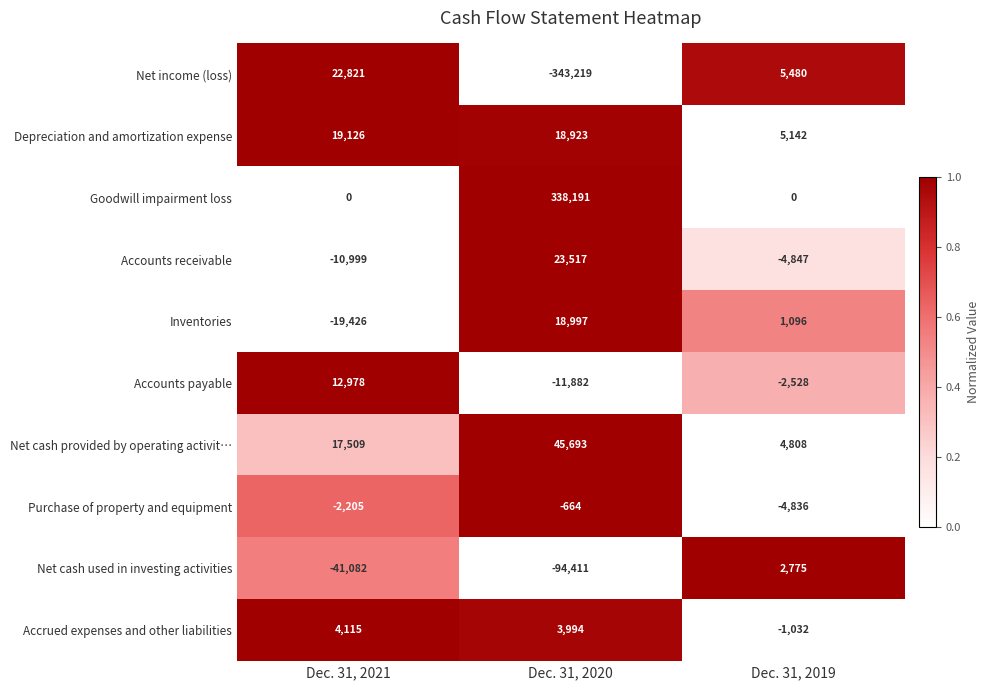

What is the sum of the Inventories values at Dec. 31, 2020 and Dec. 31, 2019?

20093